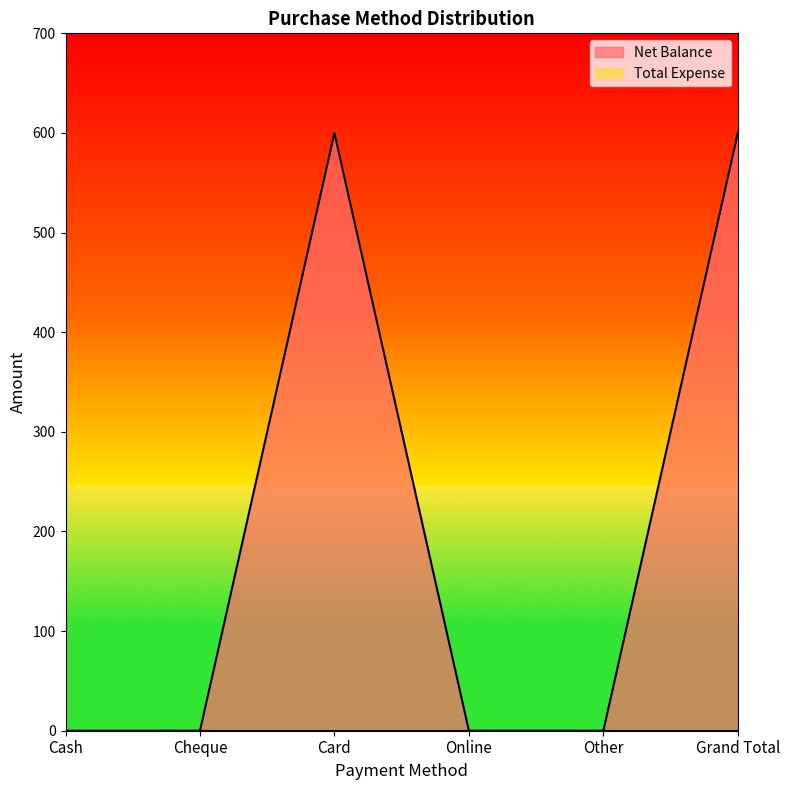

At which category does the data reach its first local peak?

Card